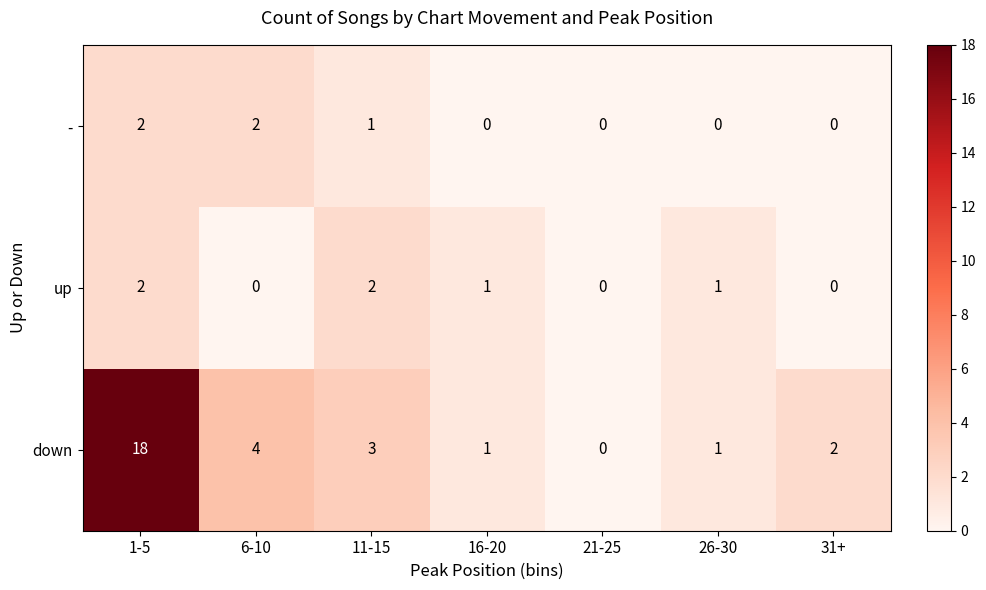

Is it true that up equals 1 at 26-30?

True